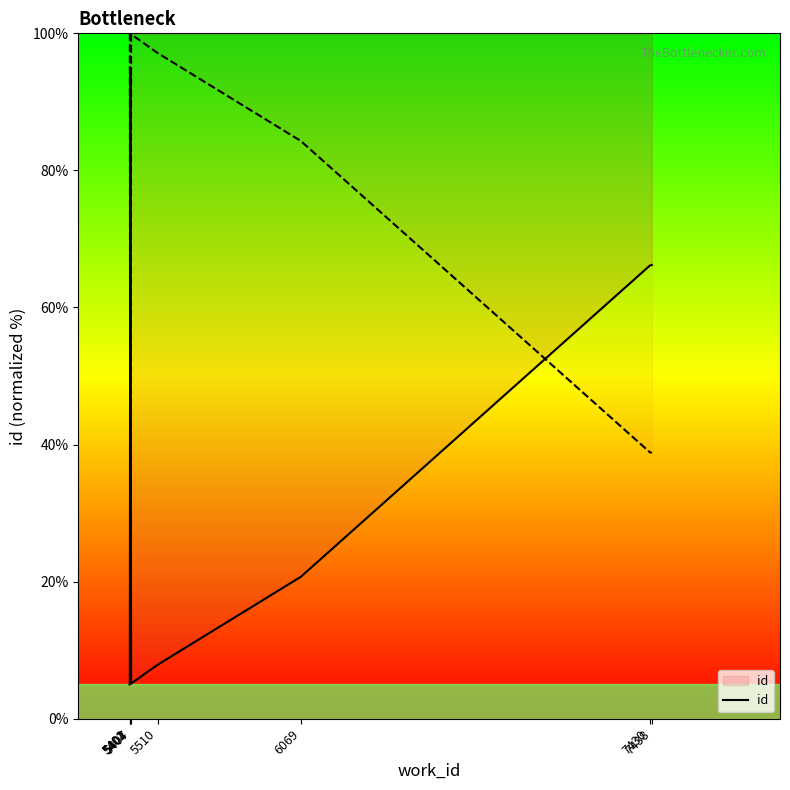

Between 5404 and 7430, which is larger?

5404